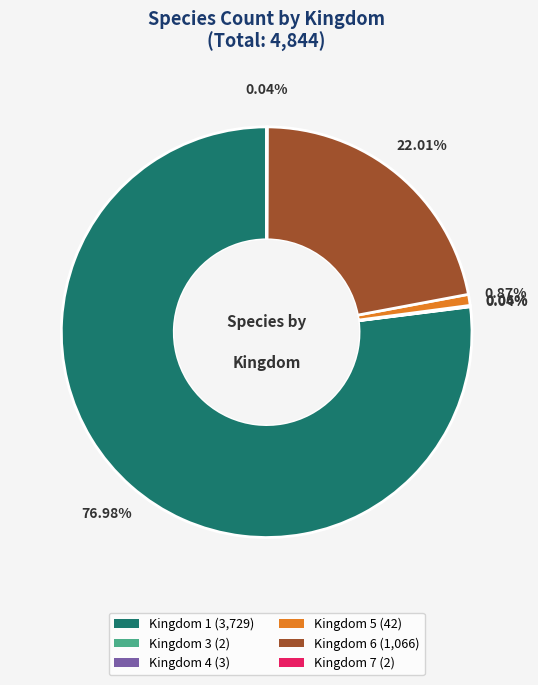

Do Kingdom 1 (3,729) and Kingdom 5 (42) together represent more than half of the pie?

Yes